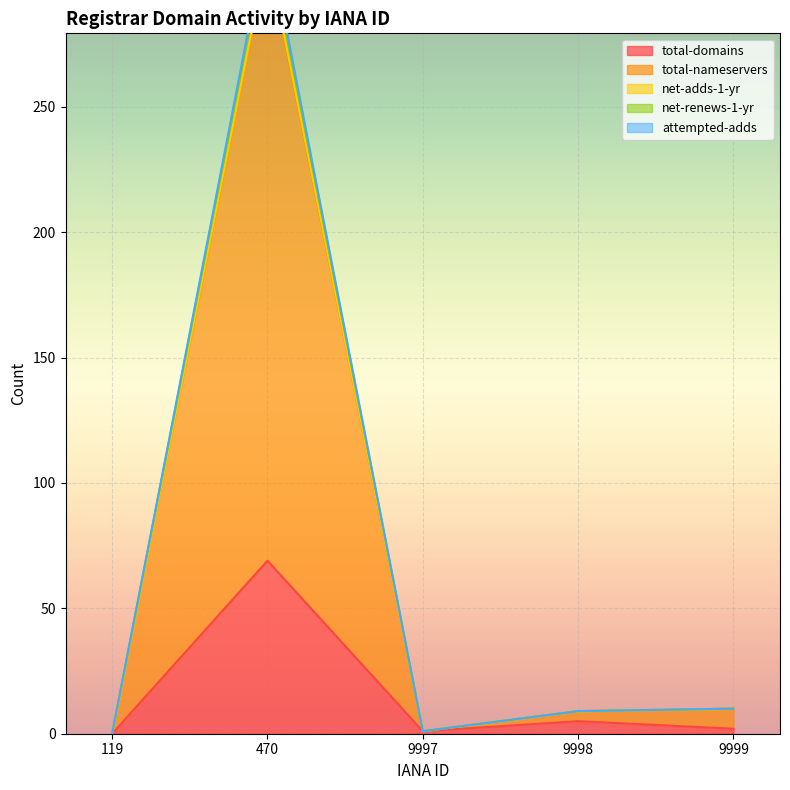

True or false: net-adds-1-yr and net-renews-1-yr cross at least once.

False